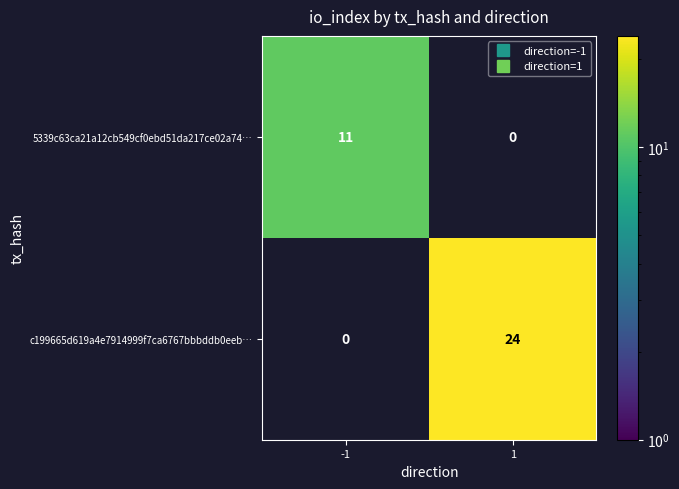

Reading left to right, what are all the values shown in this chart?

5339c63ca21a12cb549cf0ebd51da217ce02a74…: 11	0
c199665d619a4e7914999f7ca6767bbbddb0eeb…: 0	24